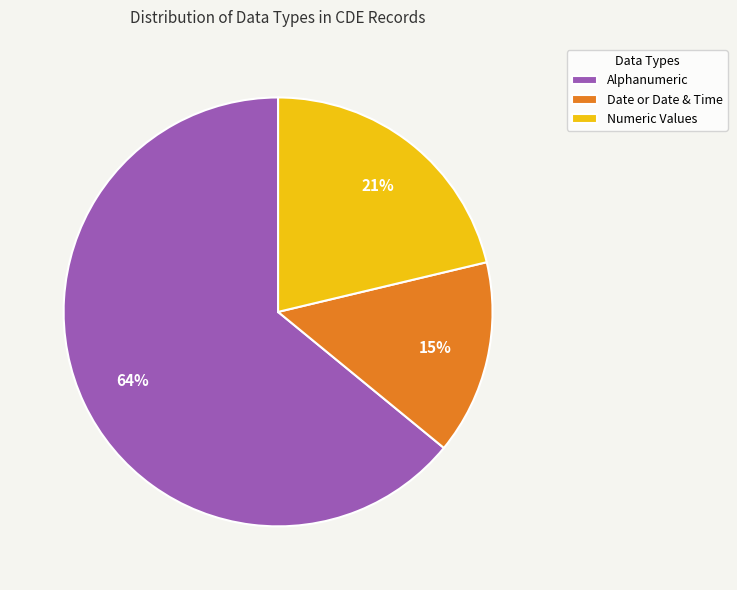

How many segments does this pie chart have?

3